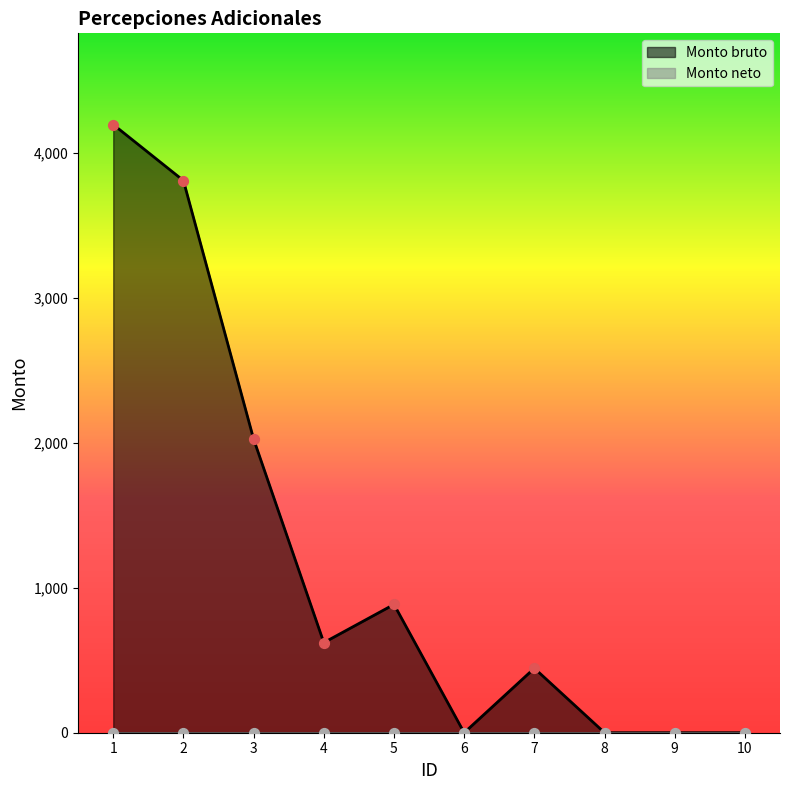

What is the change in value from 2 to 9?

-3809.3